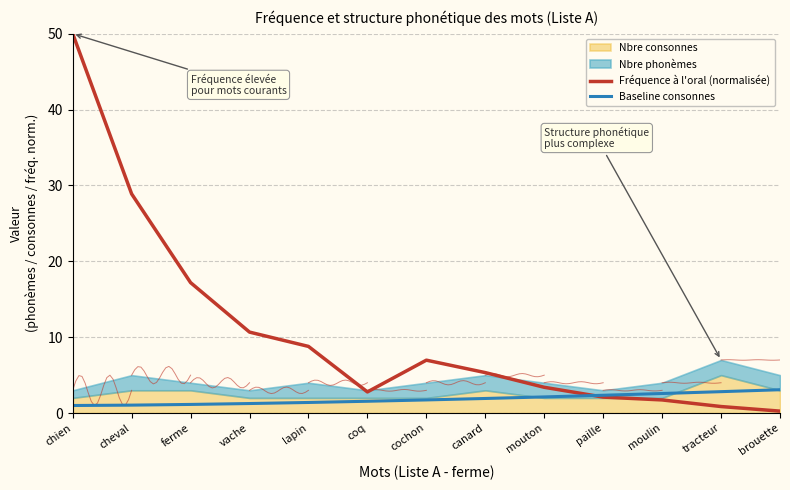

How many lines are shown in the chart?

2